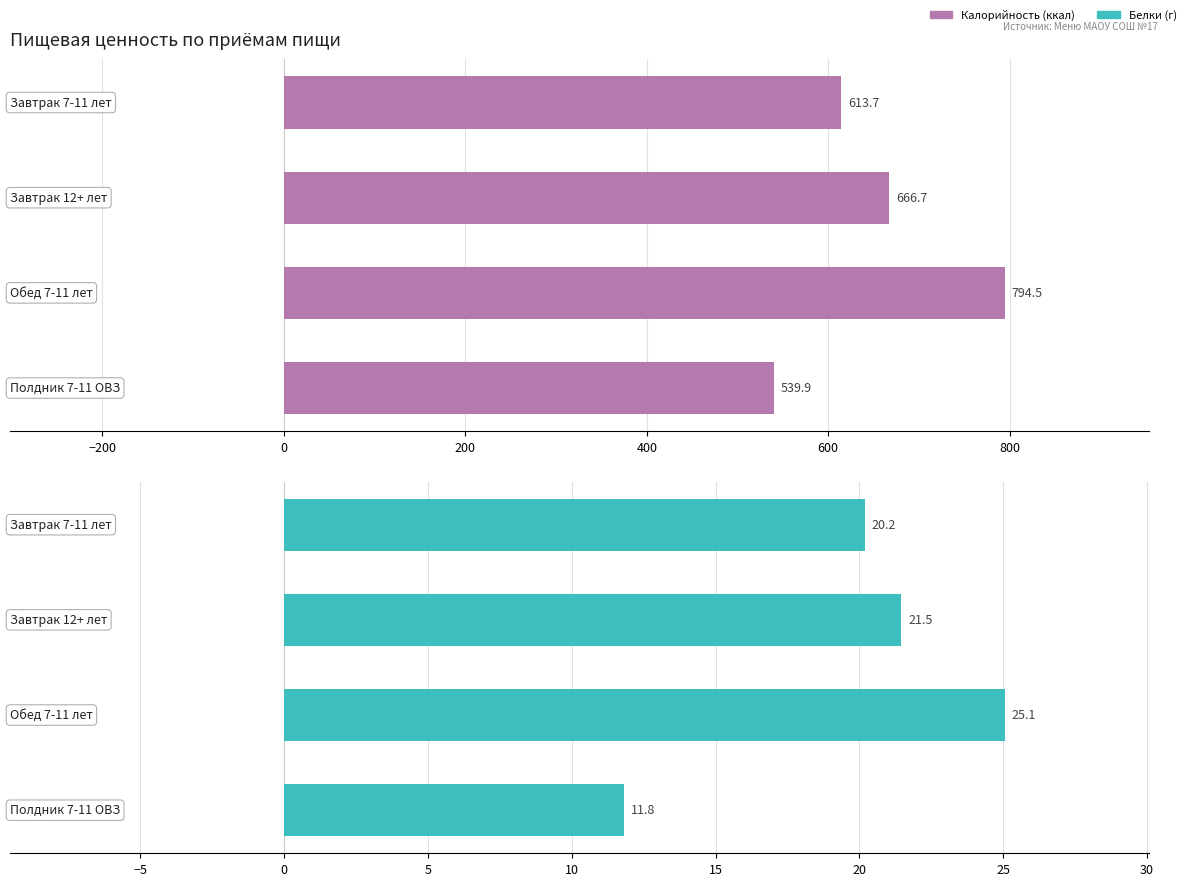

Which series has the largest total across all categories?

Калорийность